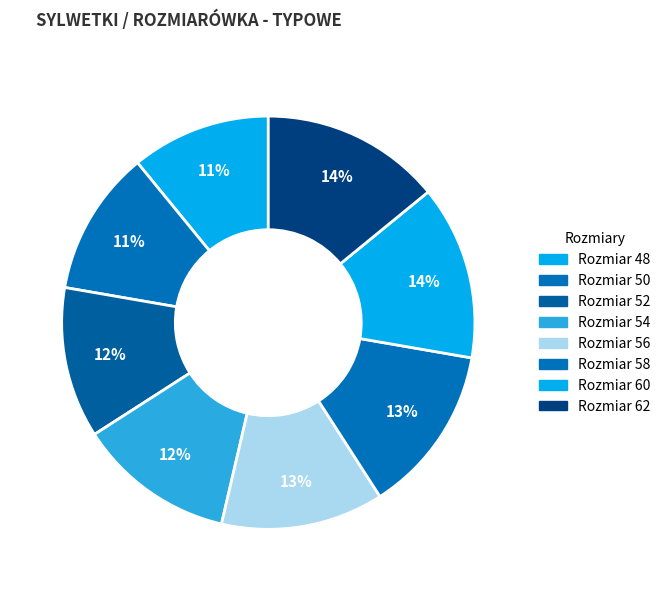

Count the number of slices in the pie.

8